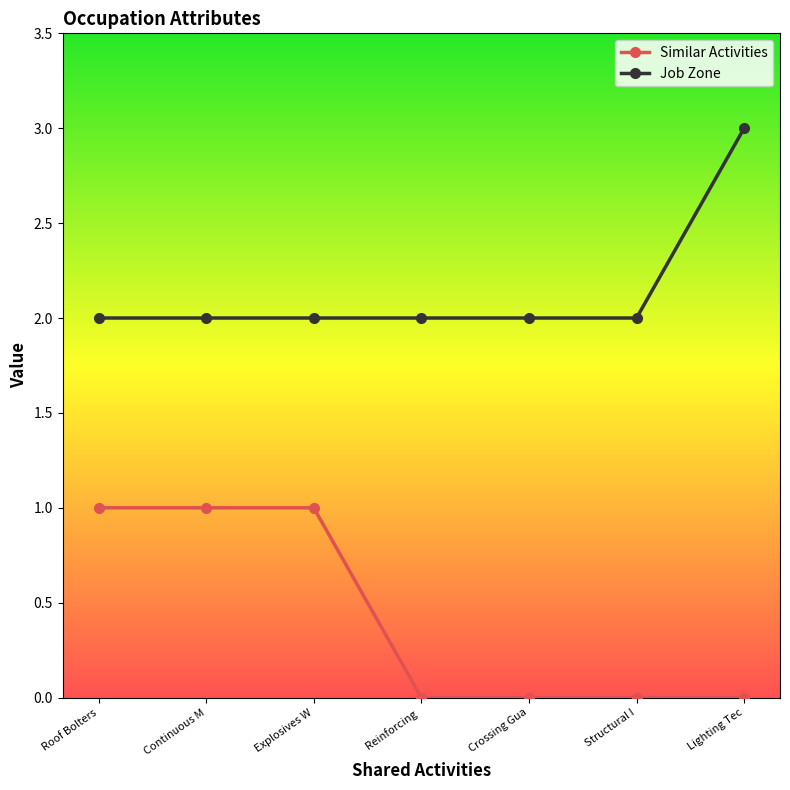

True or false: Similar Activities and Job Zone intersect in this chart.

False